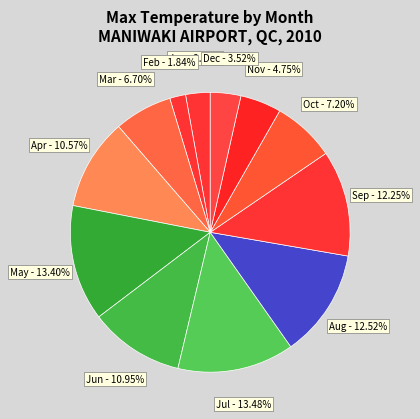

What is the ratio of the value at May to the value at Jan?

4.7